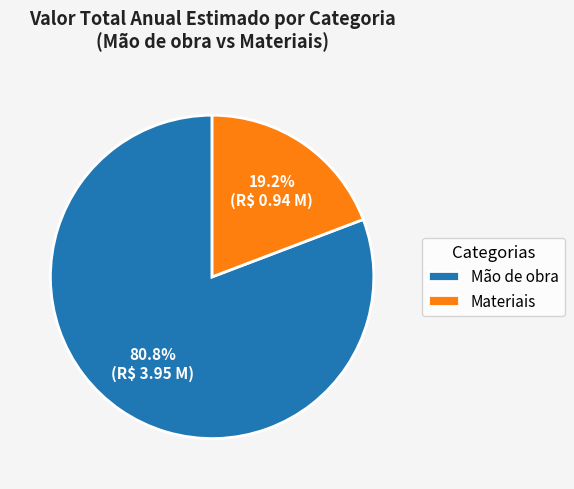

What percentage is the Mão de obra slice, to the nearest percent?

81%